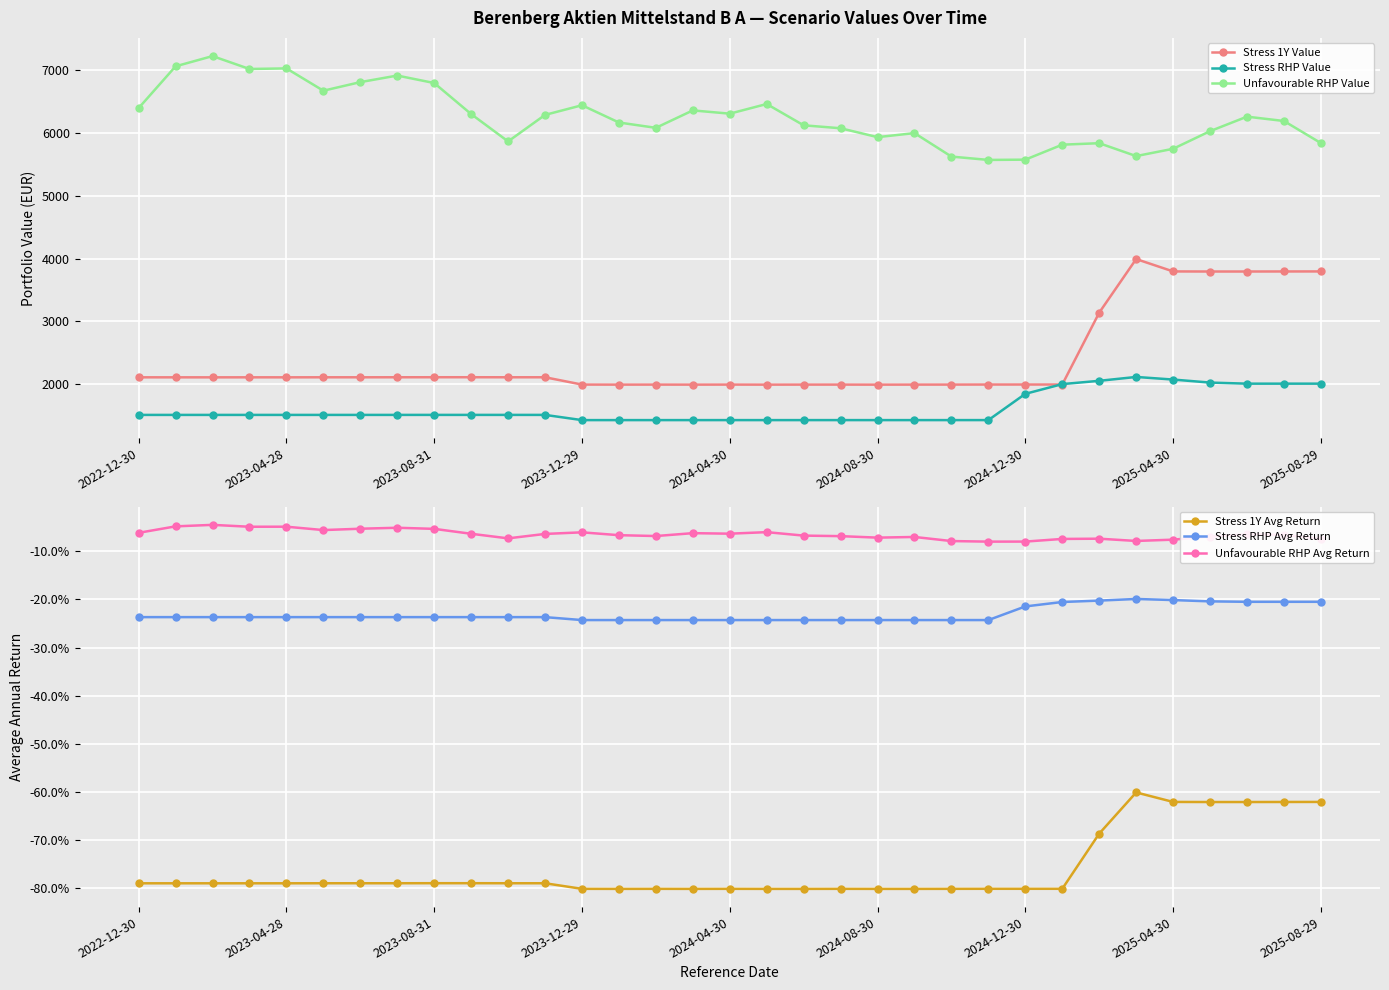

What is the value of the Stress RHP Avg Return point at the 27th from the left?

-0.2